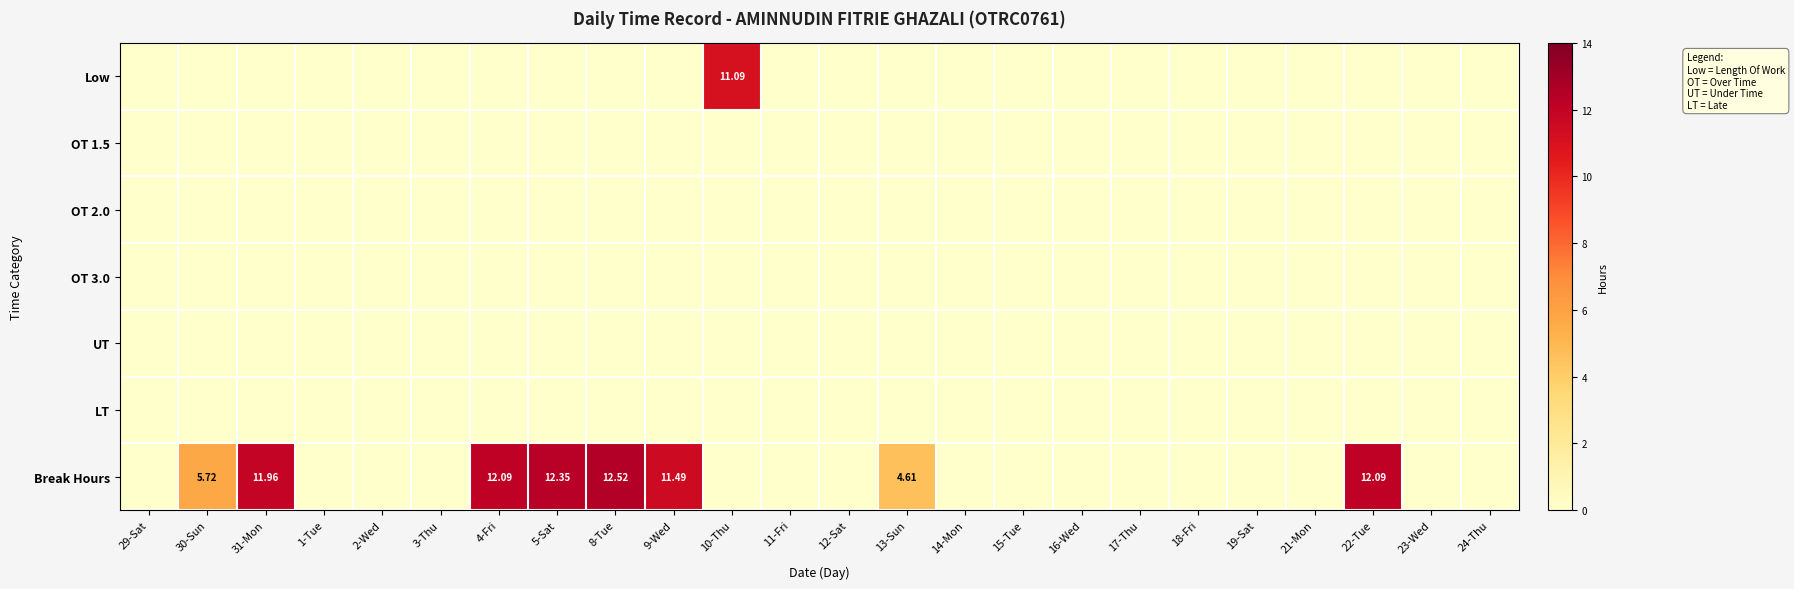

Which category has the highest value in the Break Hours series?

8-Tue